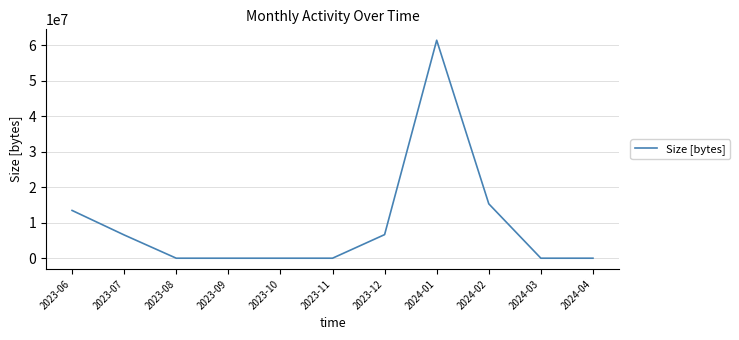

At which category does the chart reach its peak across all series?

2024-01